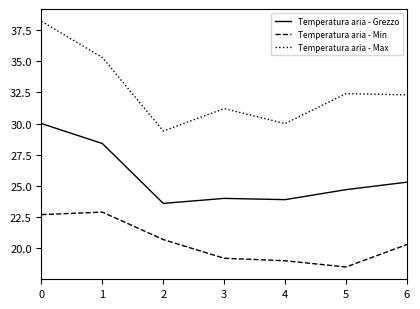

Does the chart have visible grid lines?

No